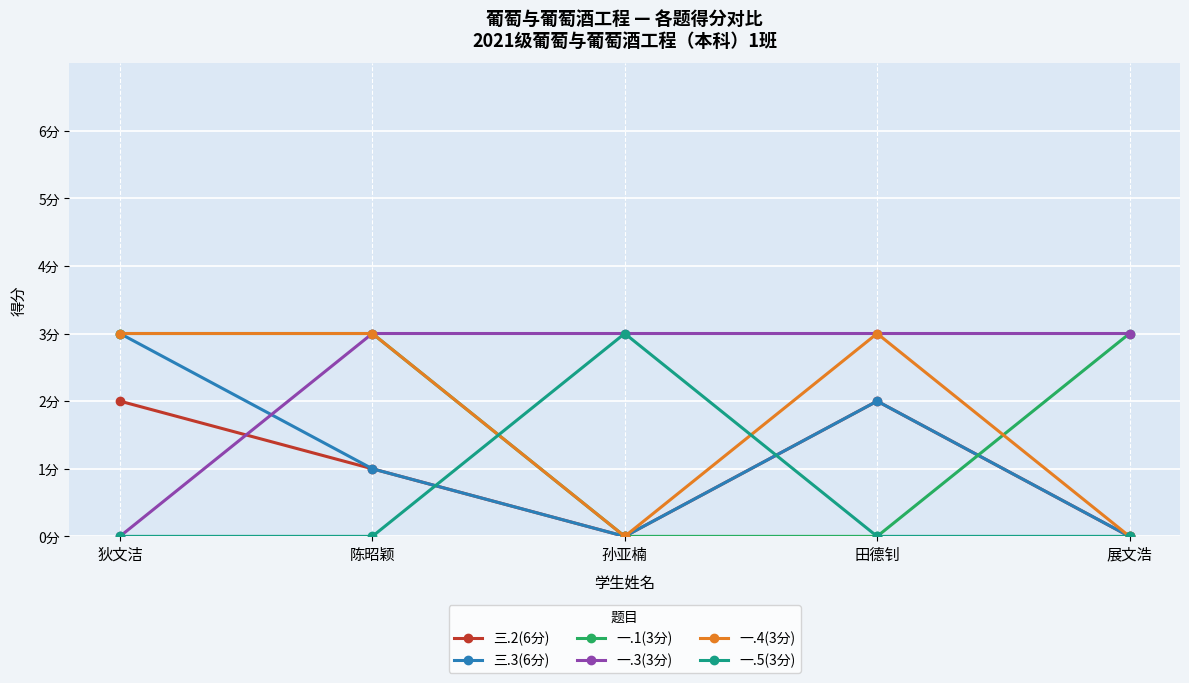

Is the value of 一.4(3分) at 狄文洁 greater than the value of 一.3(3分) at 陈昭颖?

No